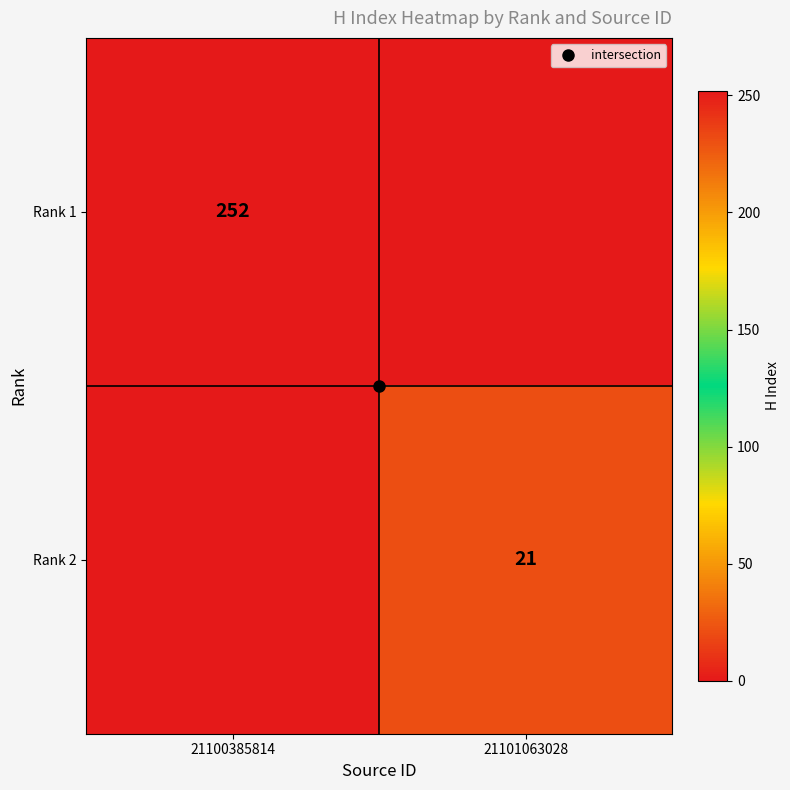

How many values in Rank 1 are above zero?

1